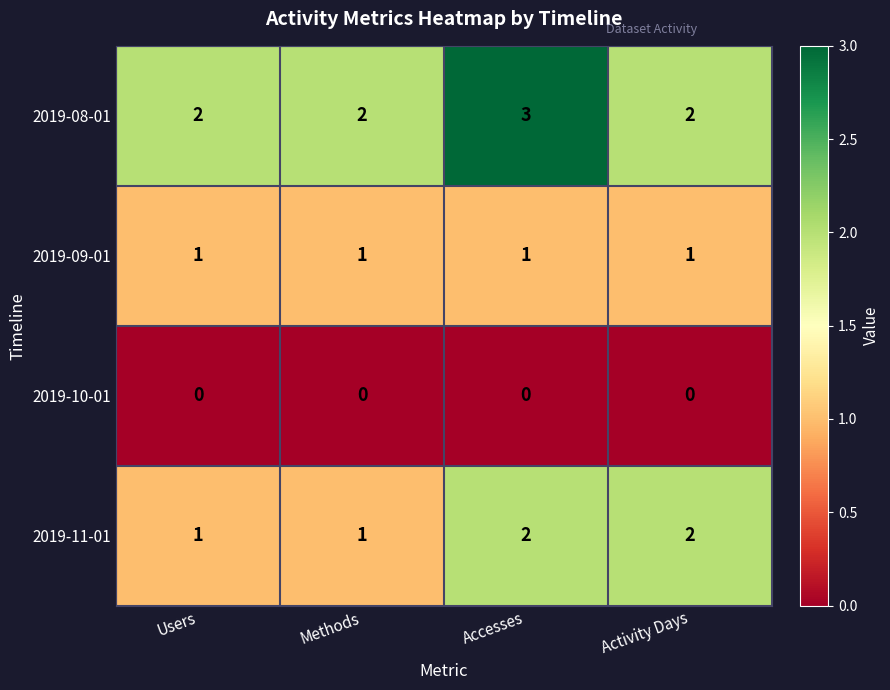

The value of 2019-09-01 at Accesses is 1. True or false?

True